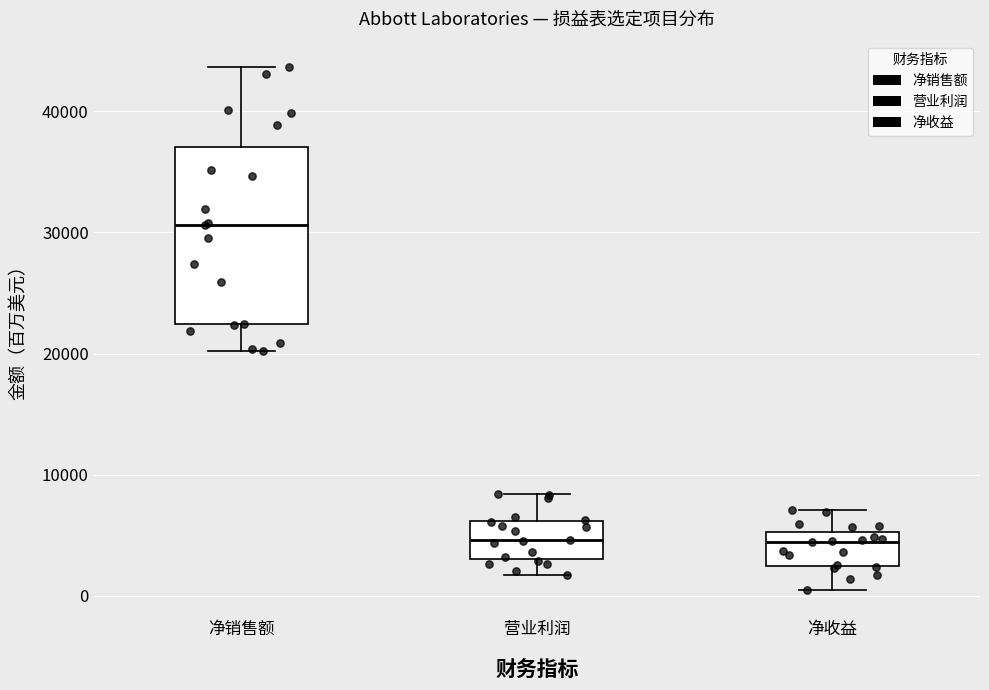

Reading left to right, transcribe this box plot: for each box, give where its median line is, the range the box spans, and where its two whiskers end, as read against the y-axis. The values are not printed on the chart, so give them approximately, as read against the axis.

净销售额: median 31000, box 22000 to 37000, whiskers 20000 to 44000
营业利润: median 5000, box 3000 to 6000, whiskers 2000 to 8000
净收益: median 4000, box 2000 to 5000, whiskers 0 to 7000